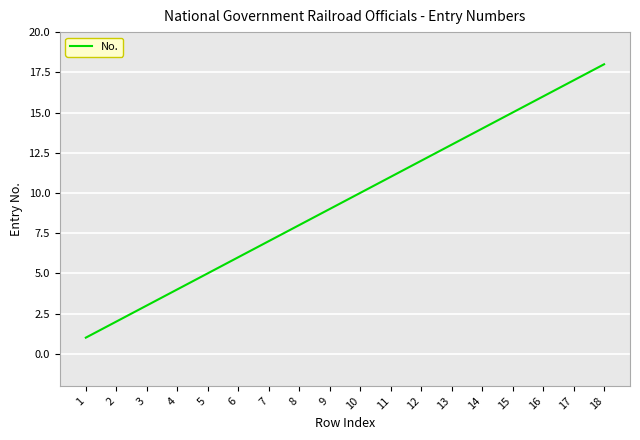

Which label corresponds to the largest value in the chart?

18